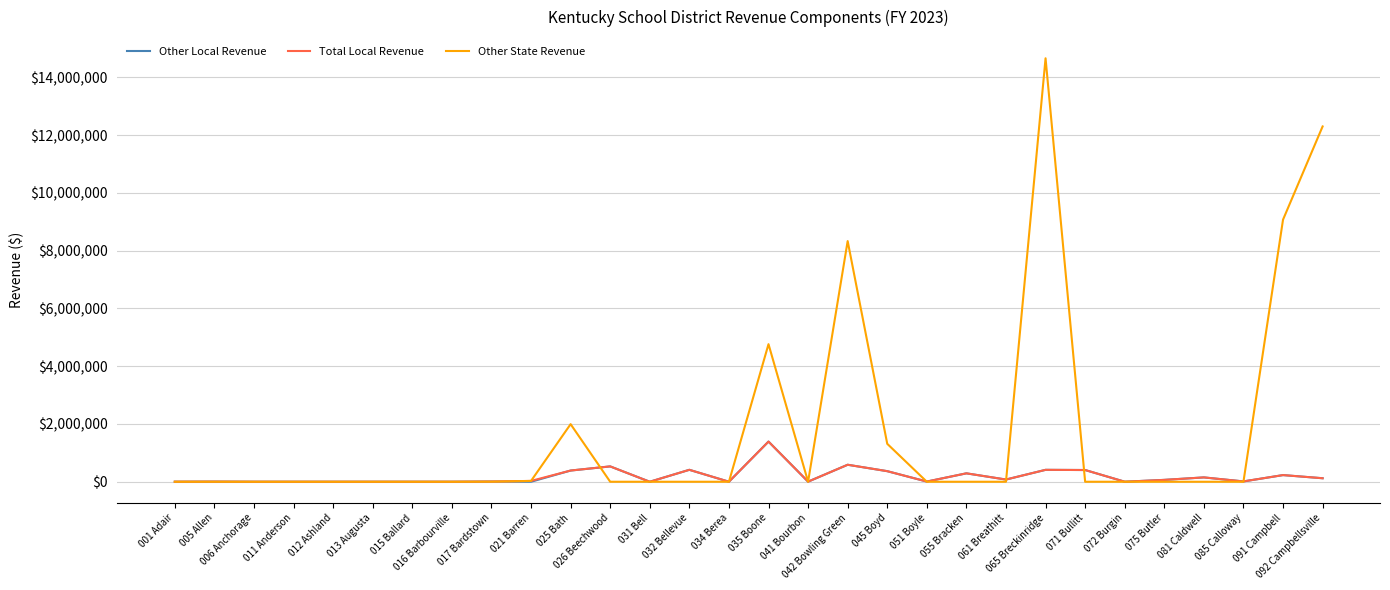

True or false: Total Local Revenue and Other State Revenue cross at least once.

True